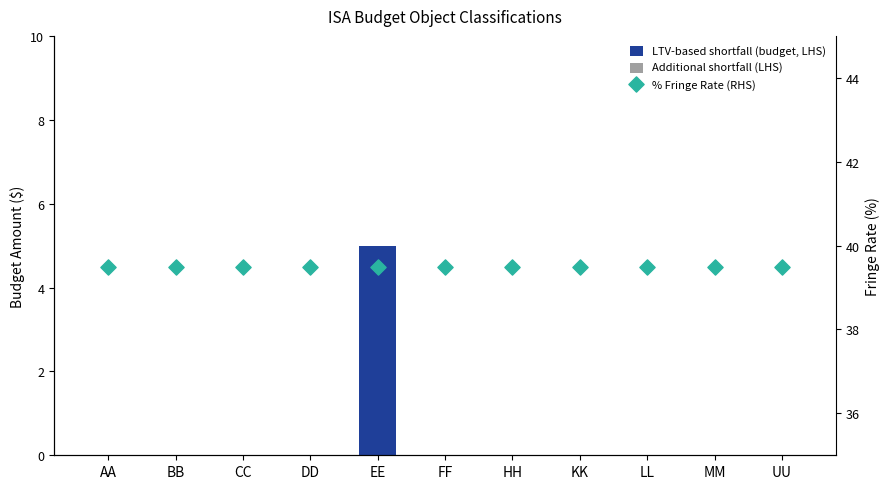

Which series has the largest total across all categories?

% Fringe Rate (RHS)